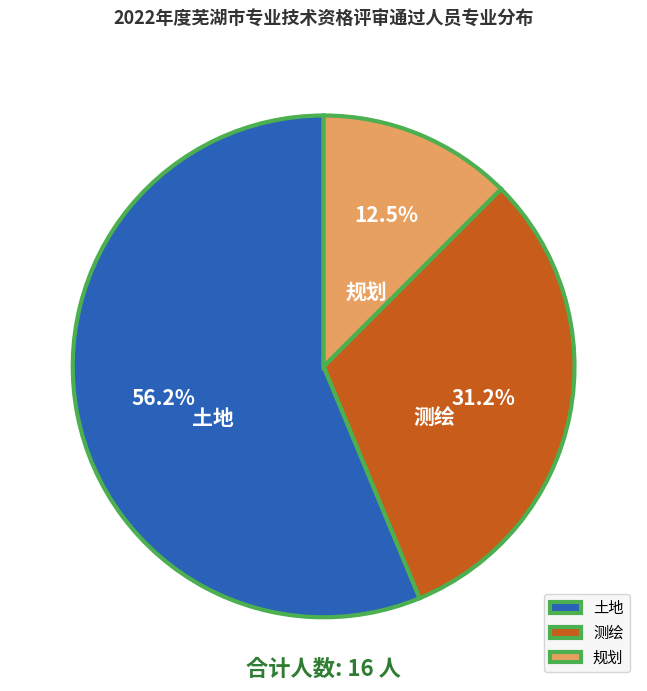

How much of the chart is everything except 规划?

87.5%